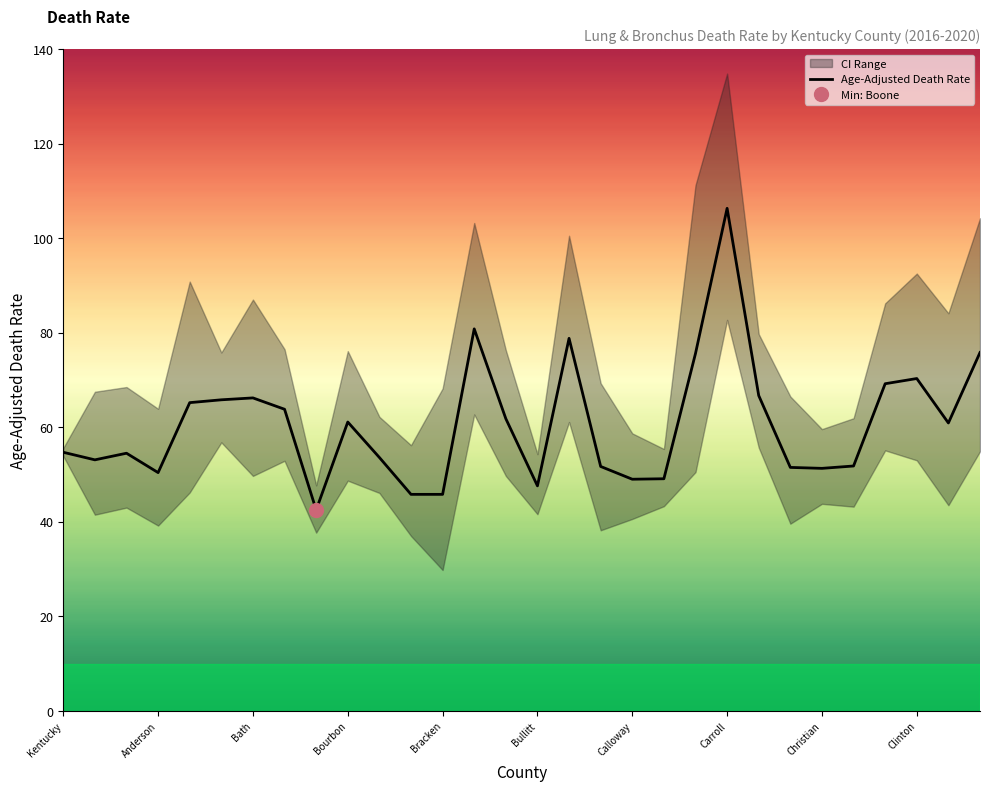

List the series in order of their overall mean, highest first.

Upper CI, Age-Adjusted Death Rate, Lower CI